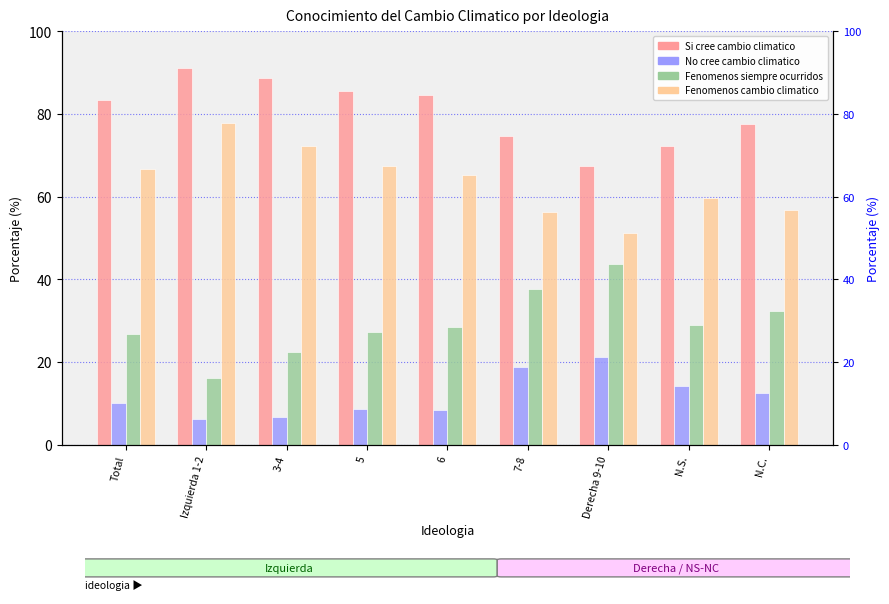

The No cree cambio climatico series shows 6.8 at 3-4. True or false?

True